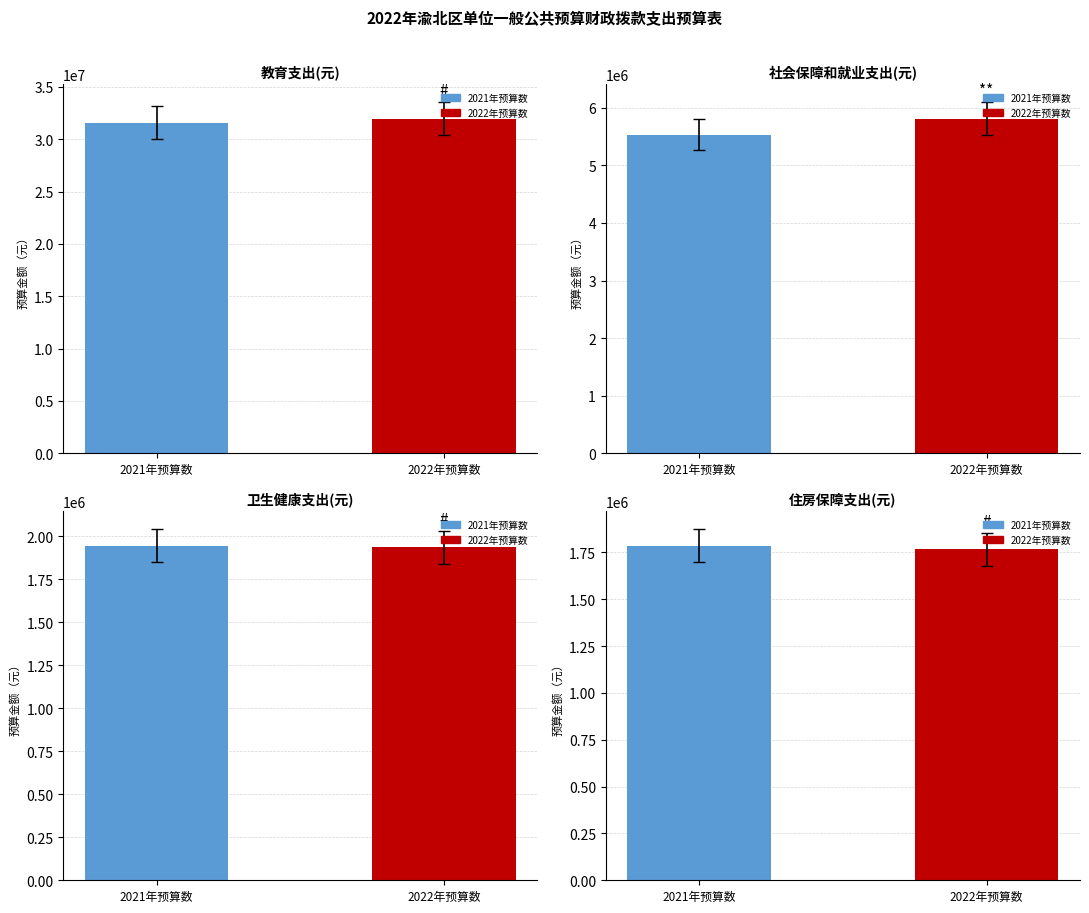

At which label does 卫生健康支出 first exceed 1945974?

2021年预算数